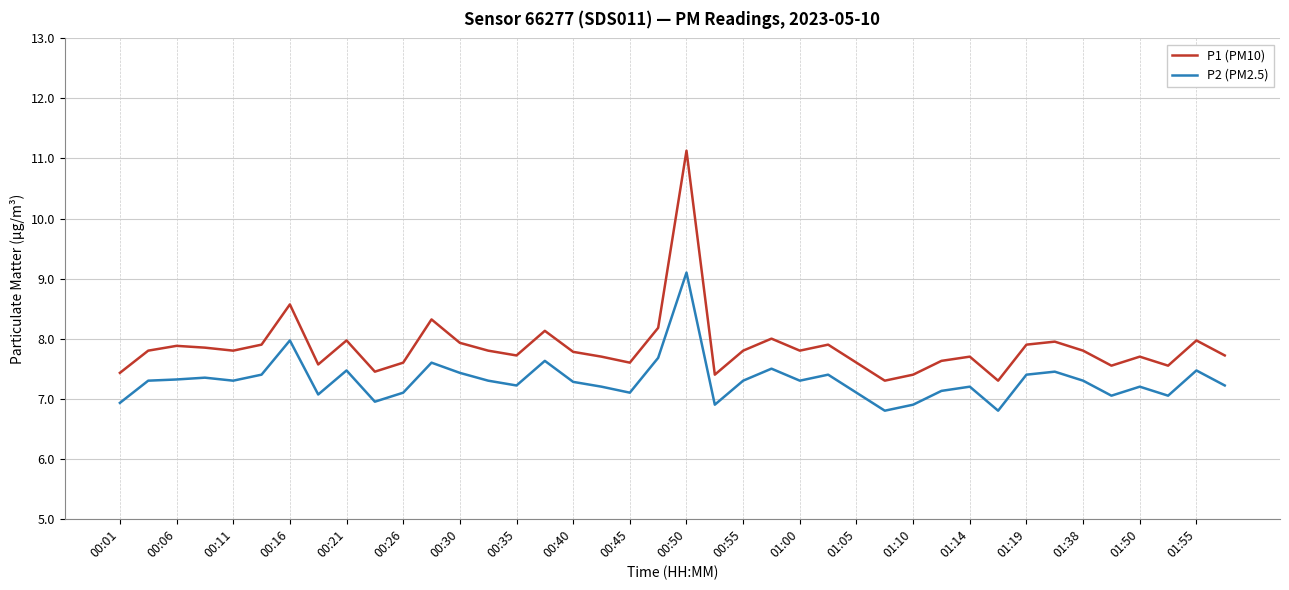

Which series has the largest total across all categories?

P1 (PM10)